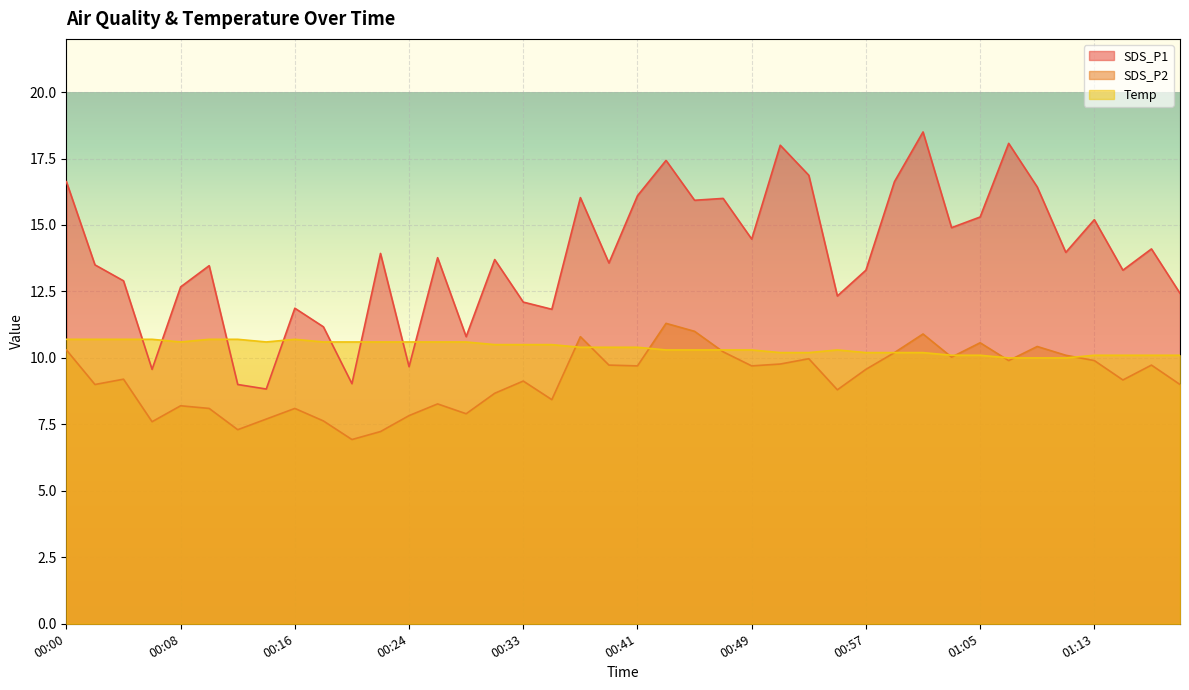

Does the chart display data point markers on the line(s)?

No